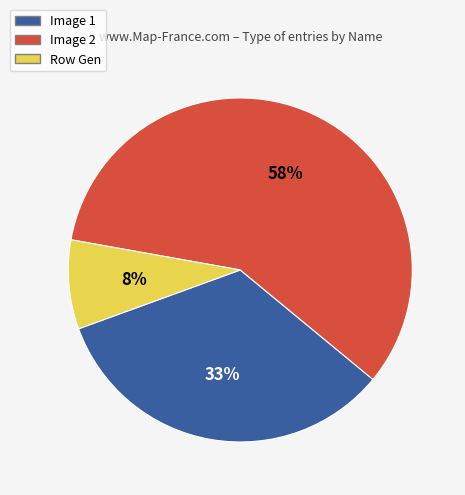

To the nearest percent, what is the average slice percentage?

33%